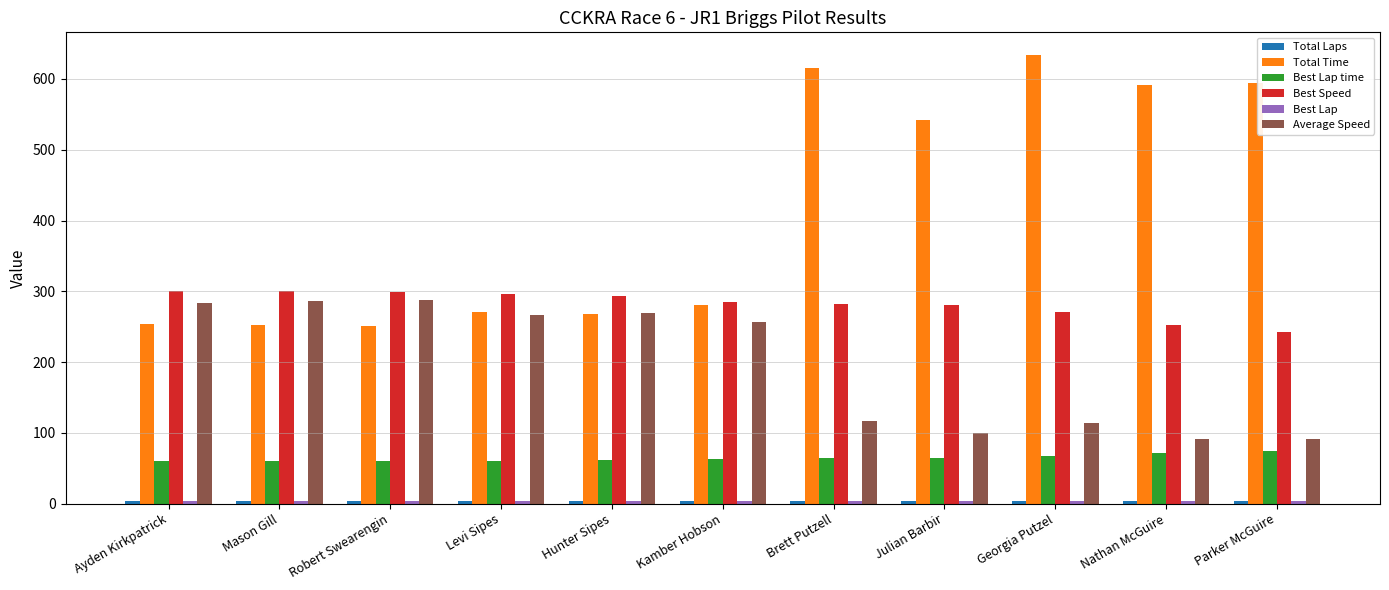

Which series changed the most between Levi Sipes and Julian Barbir?

Total Time